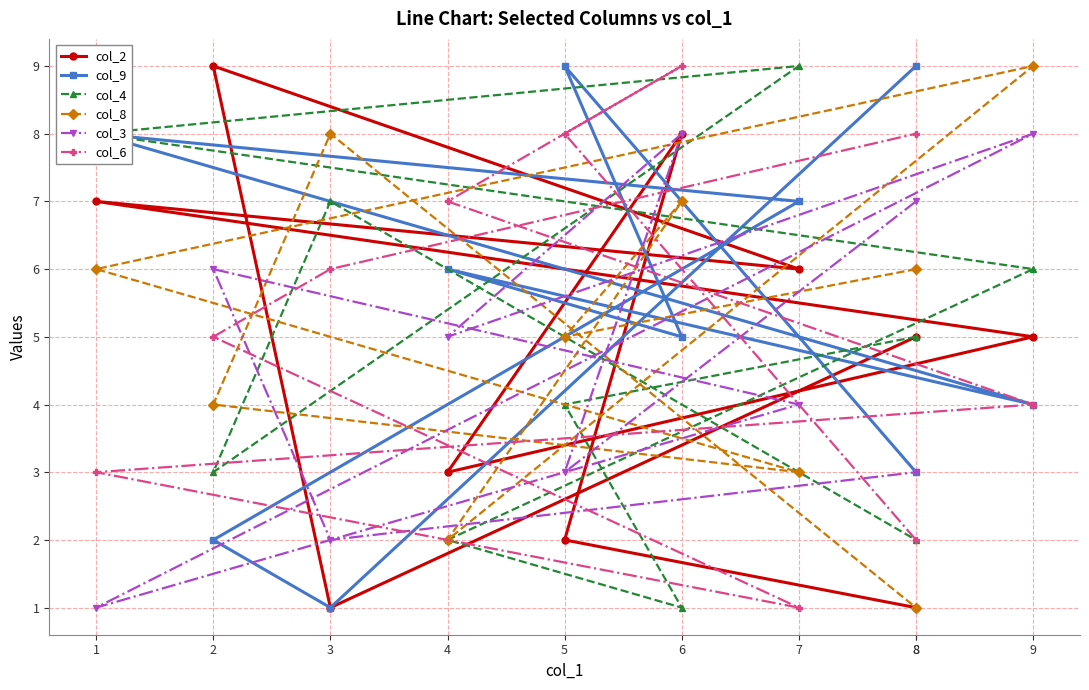

Which has a higher value, 1 or 8?

1